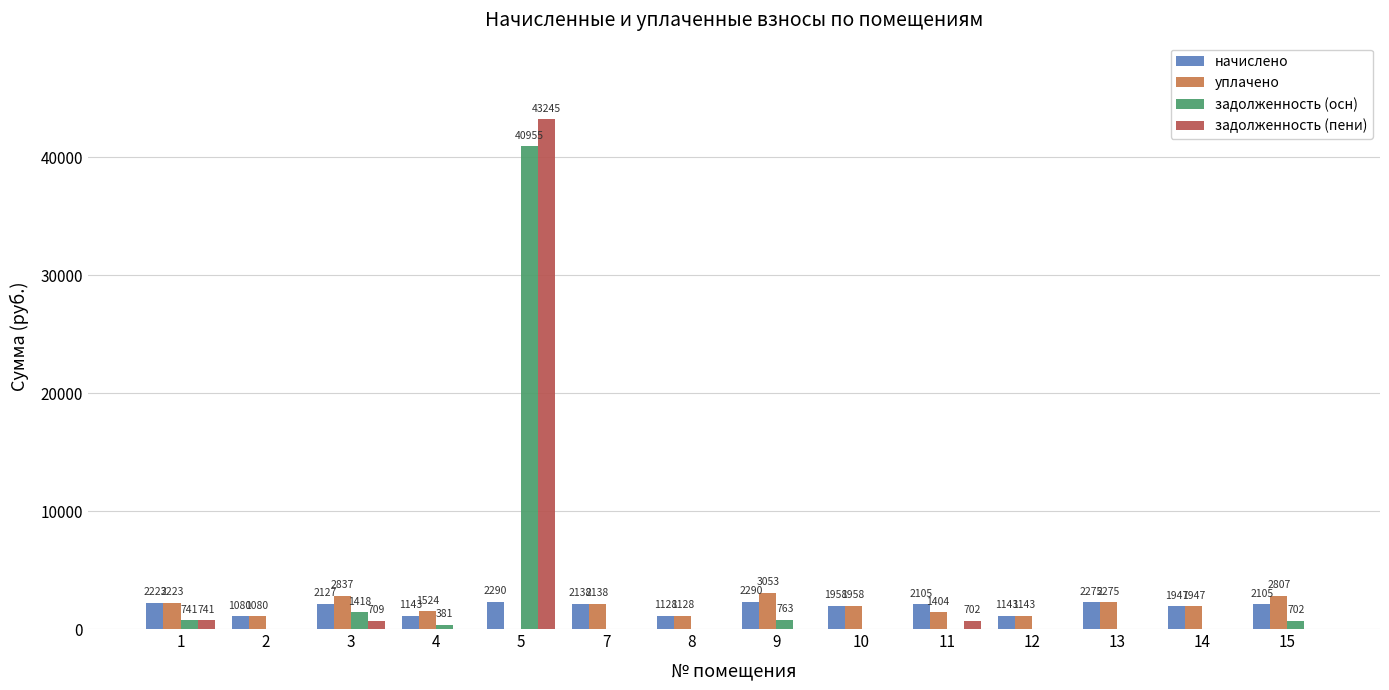

Which series has the widest spread of values?

задолженность (пени)